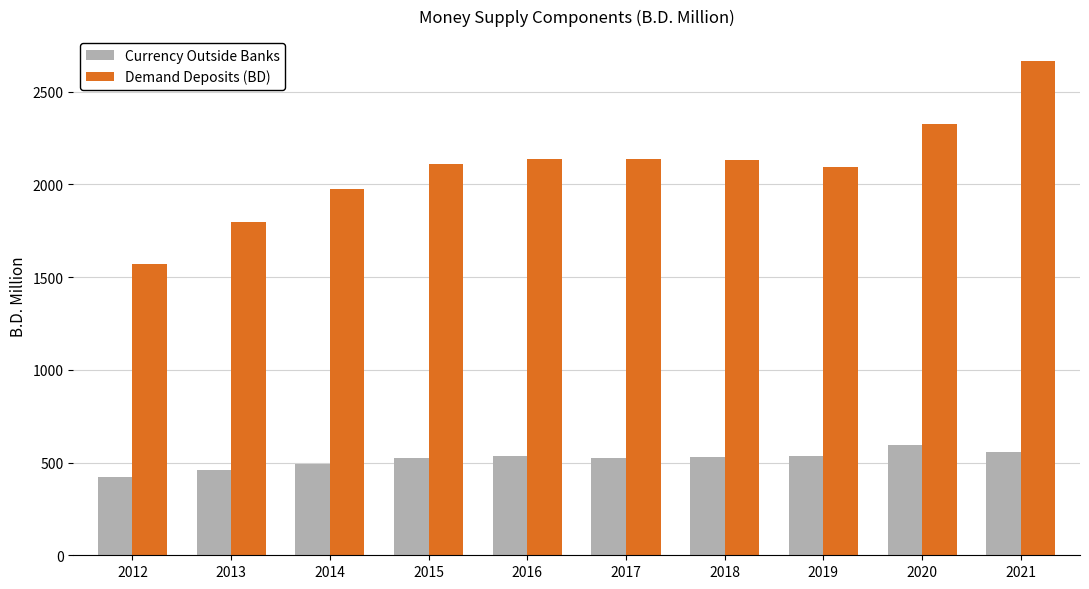

What is the total value across all series at 2012?

1990.5